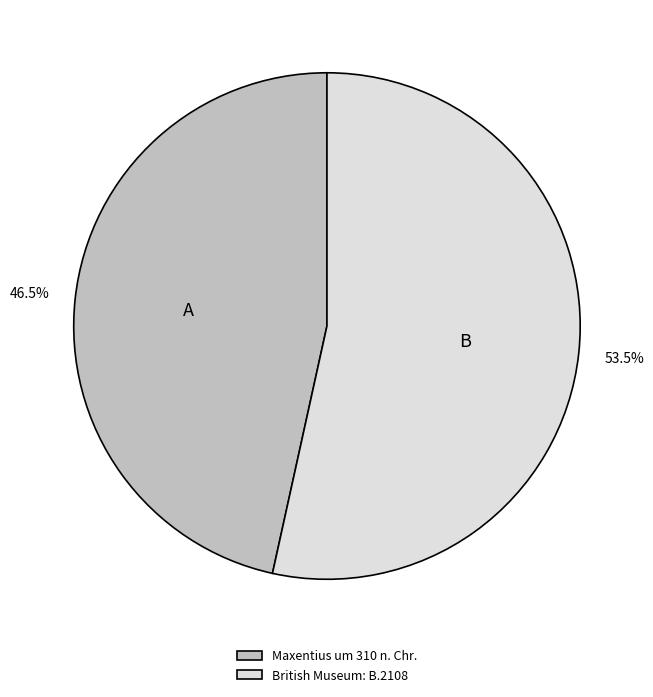

What percentage do British Museum: B.2108 and Maxentius um 310 n. Chr. together represent?

100.0%